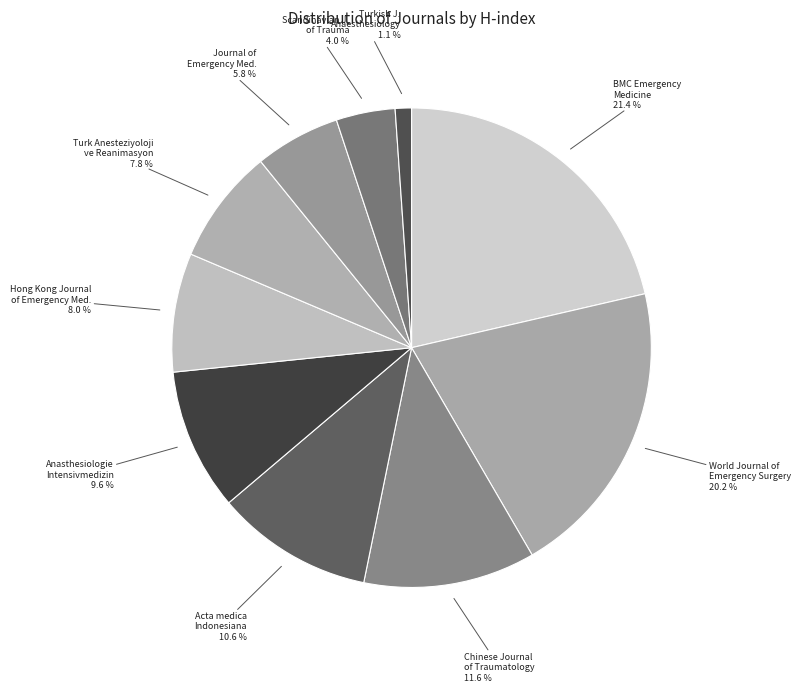

Does any single category account for the majority?

No